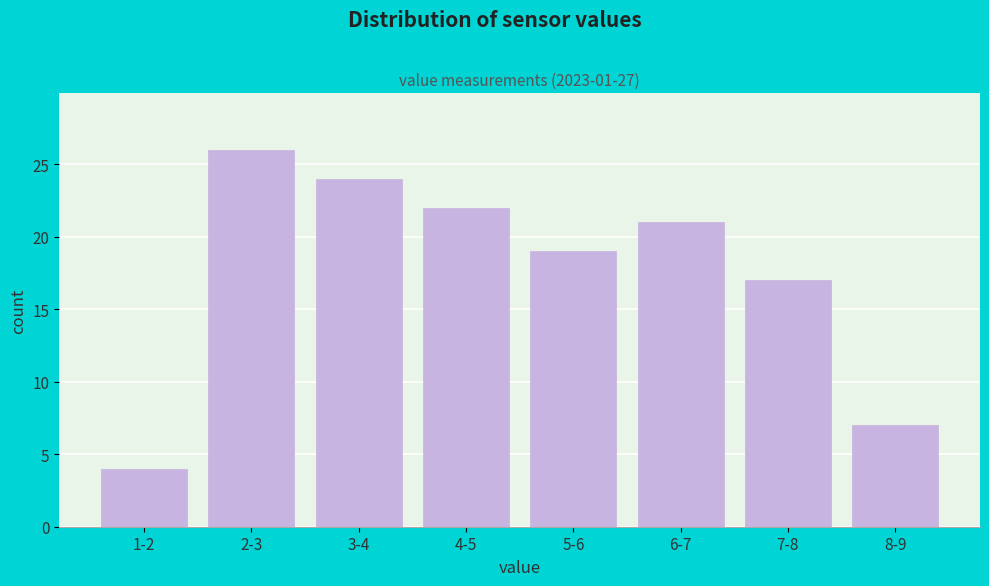

Reading left to right, extract all data points from this chart.

1-2=4	2-3=26	3-4=24	4-5=22	5-6=19	6-7=21	7-8=17	8-9=7